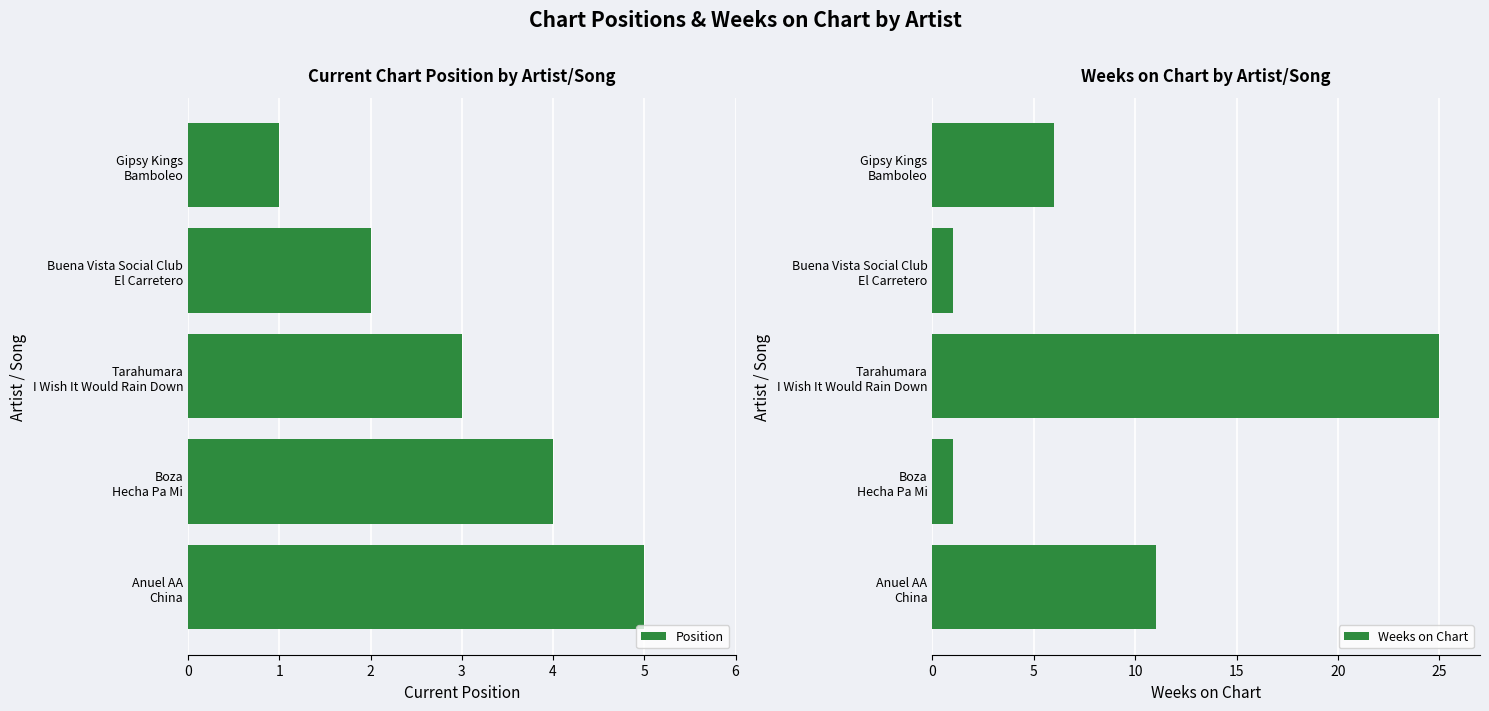

List the series in order of their overall mean, lowest first.

Position, Weeks on Chart